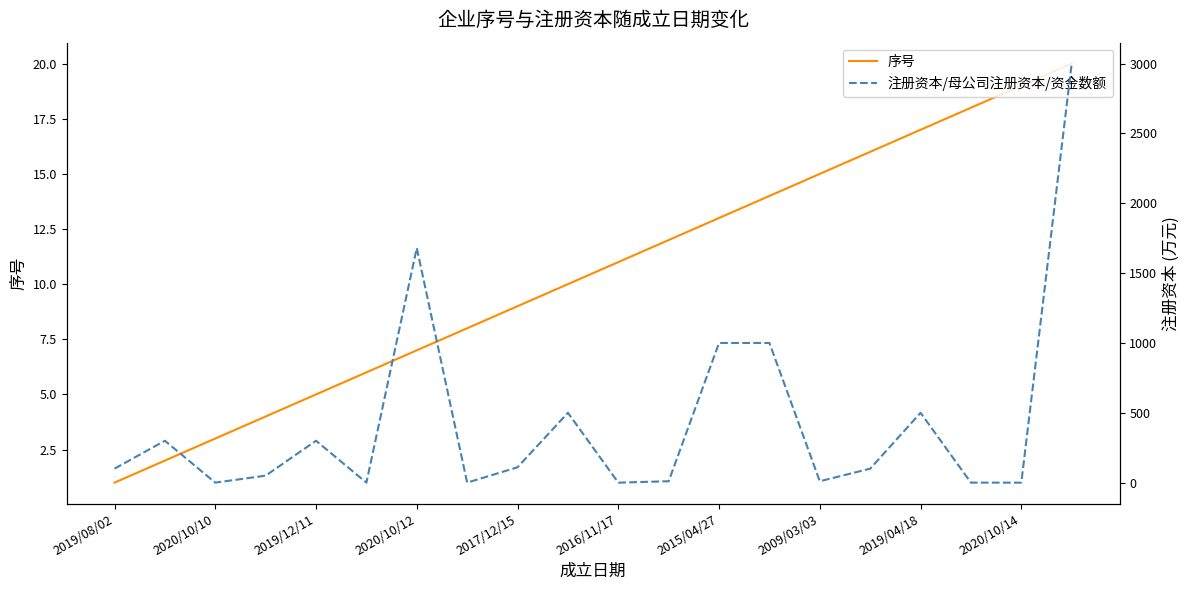

The 序号 series shows 17 at 2019/04/18. True or false?

True